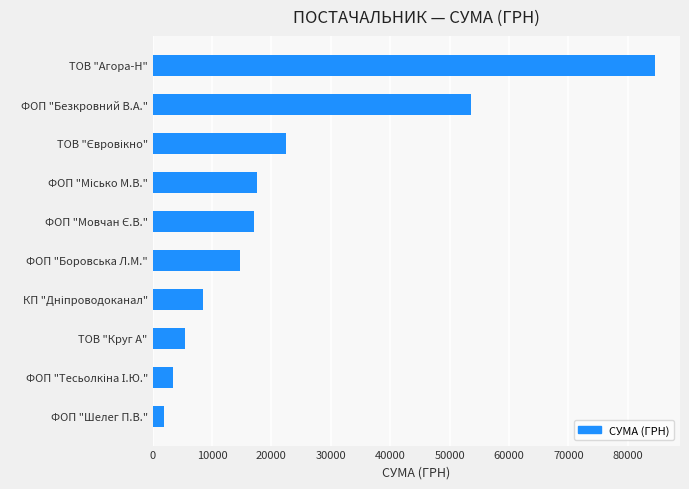

Is it true that the value at ФОП "Боровська Л.М." is 14688.8?

True